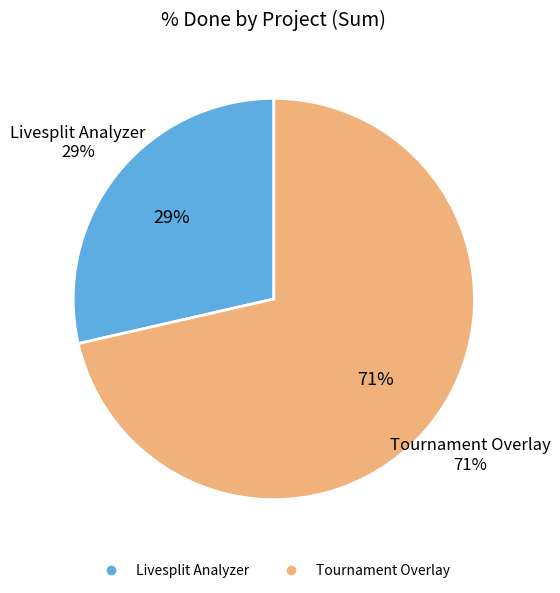

True or false: 181 accounts for 0% of the total.

True